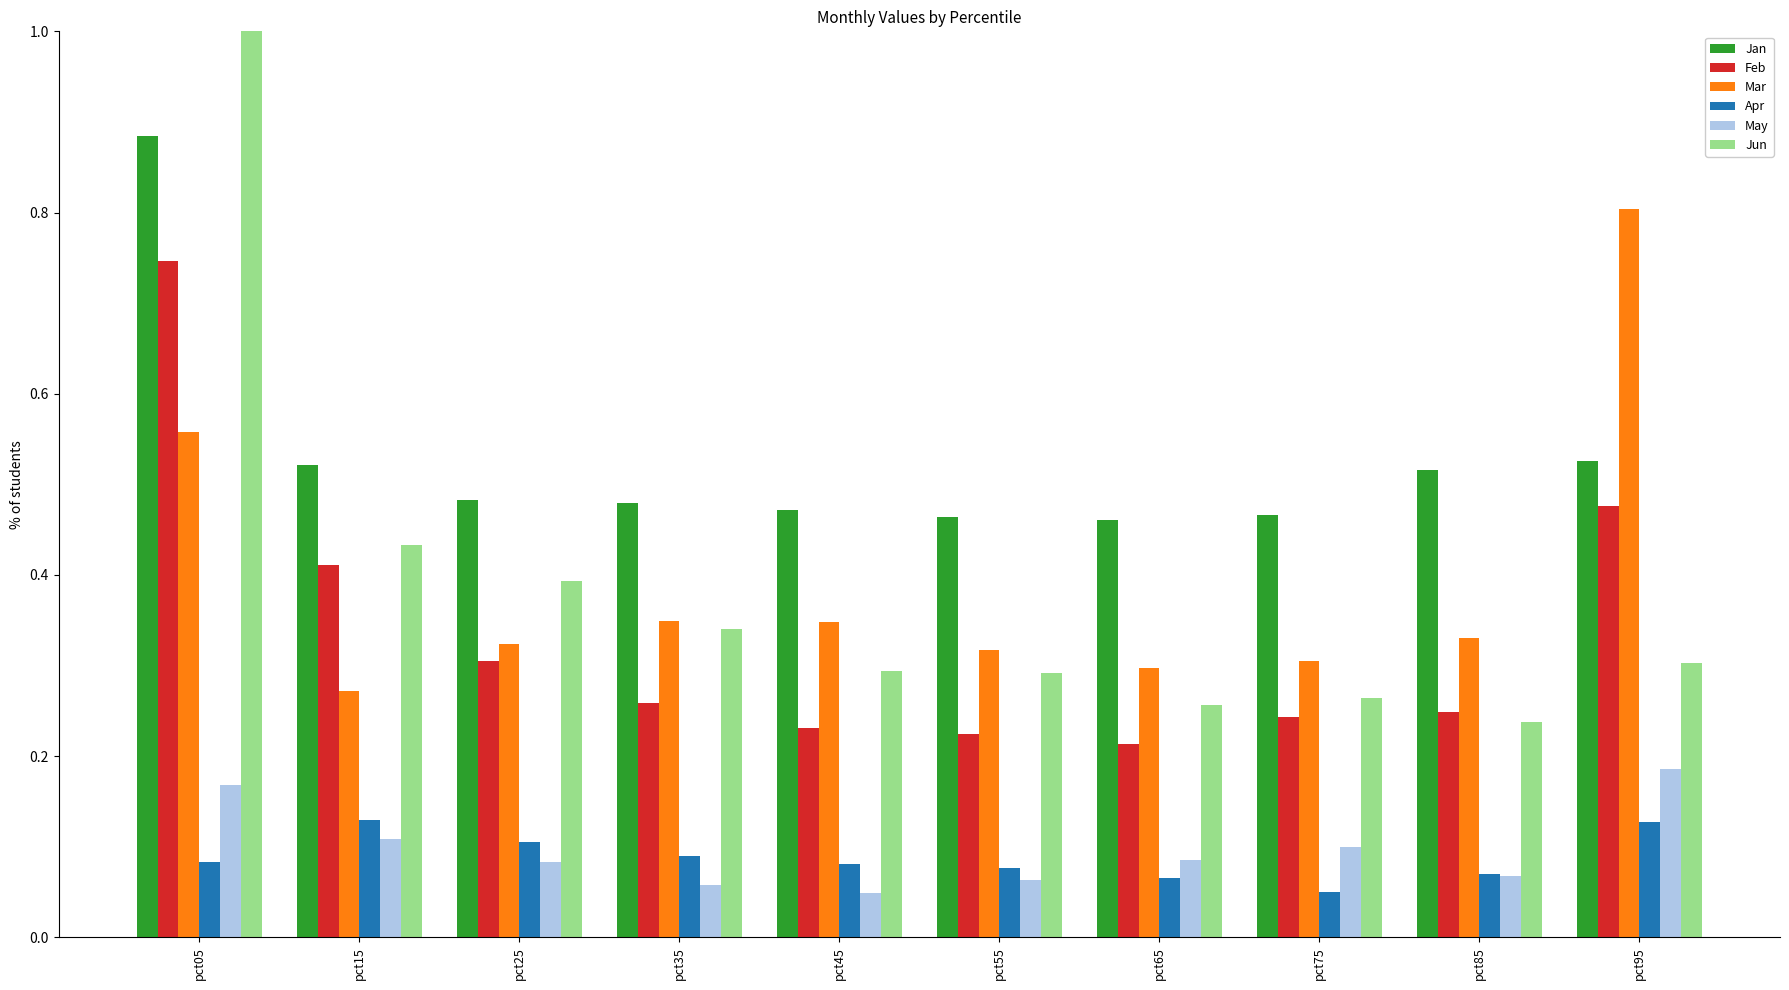

Which label corresponds to the smallest value in the chart?

pct45